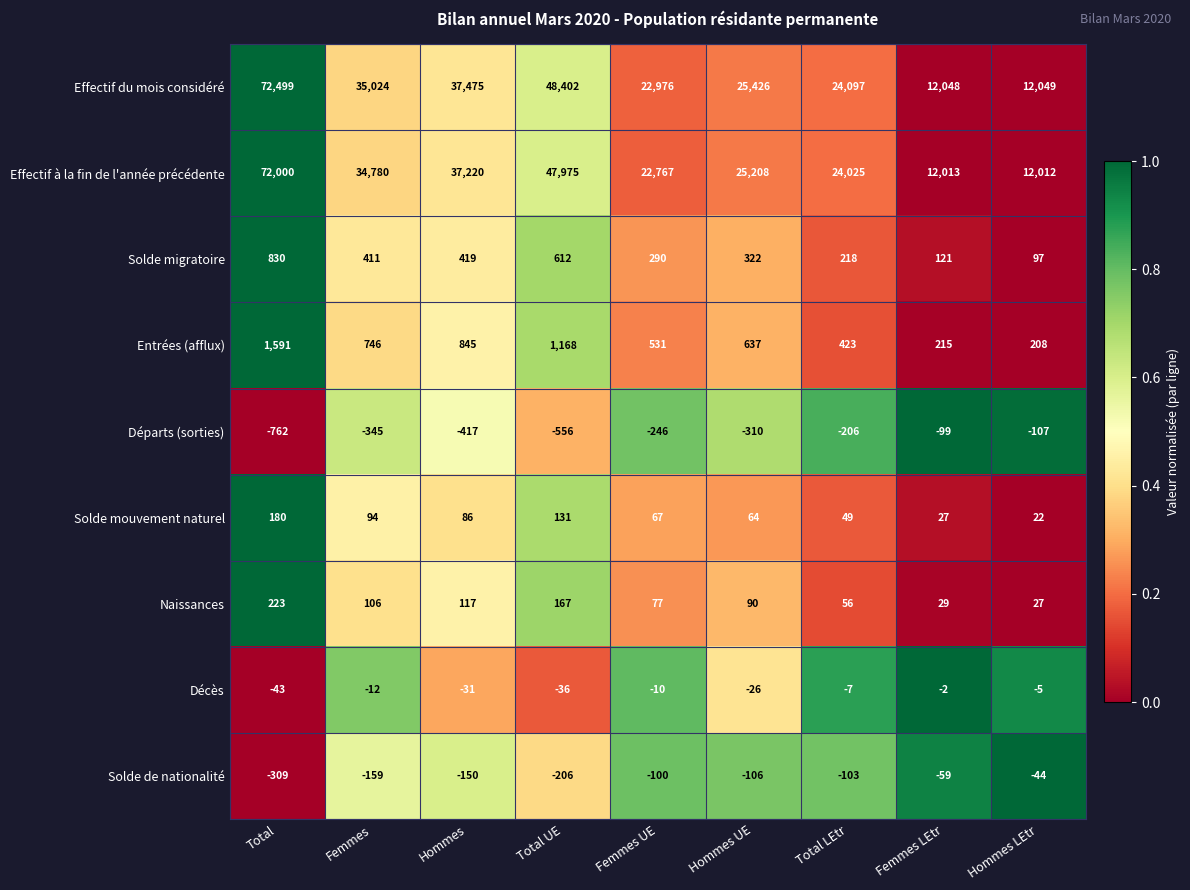

What is the spread (max minus min) of values at Femmes?

35369